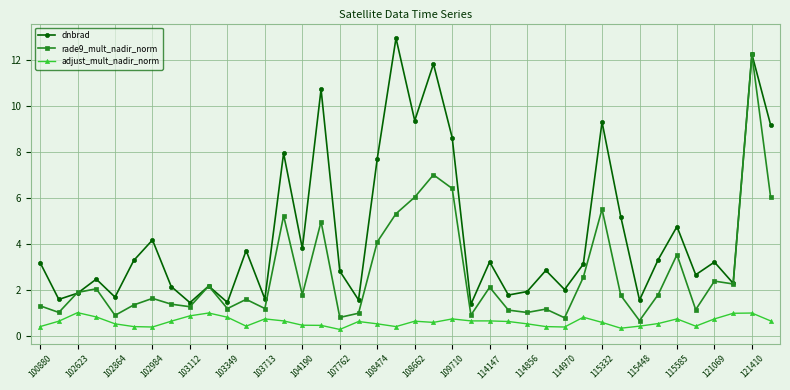

Which series has the largest total across all categories?

dnbrad